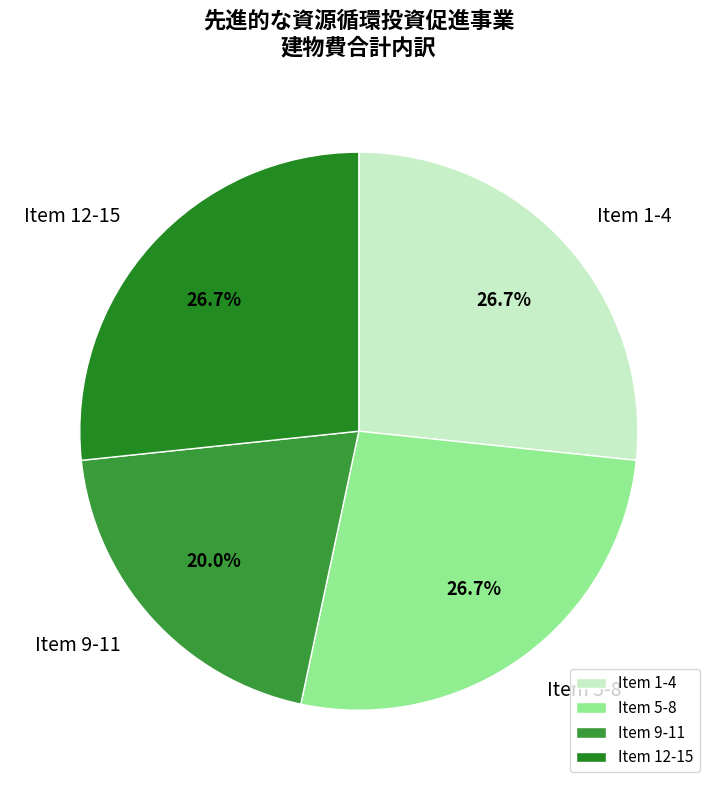

How many segments does this pie chart have?

4